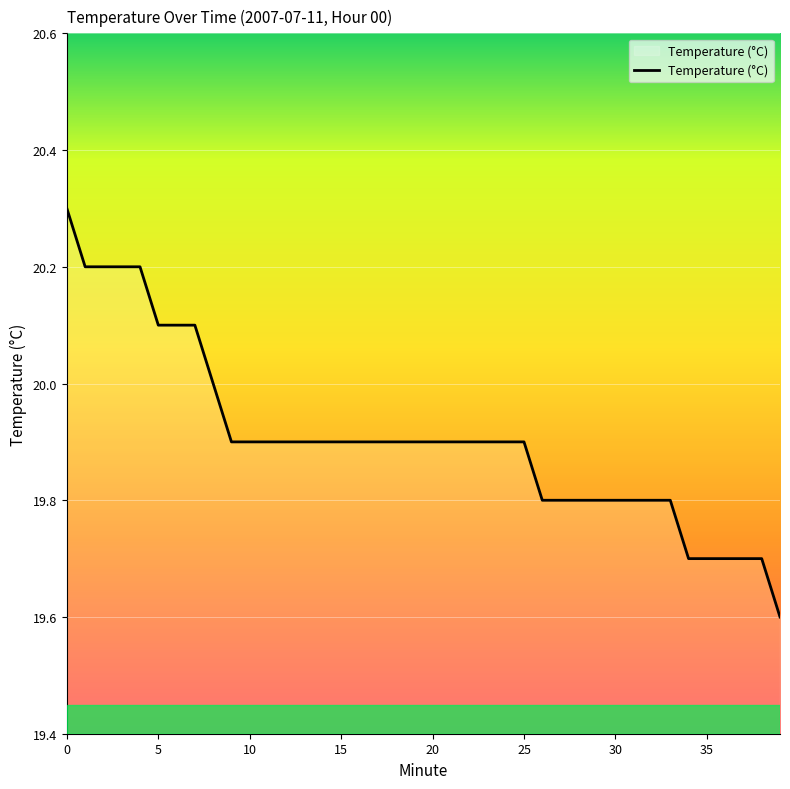

What is the difference between the maximum and minimum values?

0.7